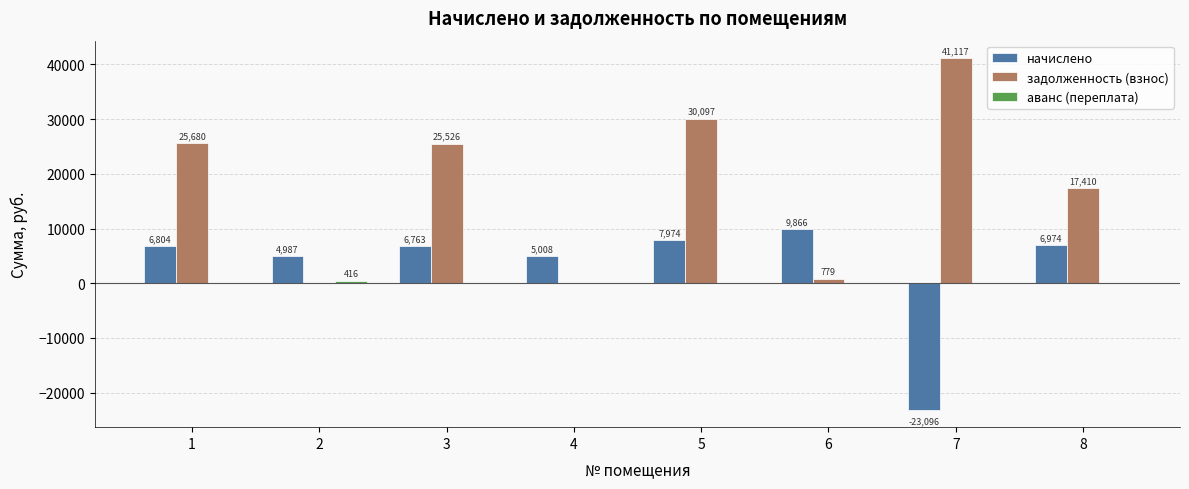

How many series are shown in this chart?

3